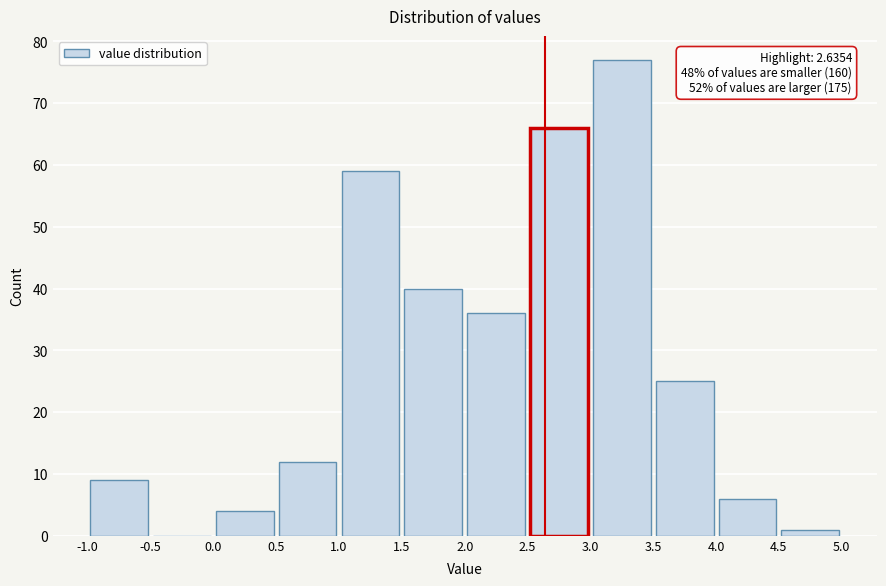

Over which range of the x-axis is the bar tallest?

3.0 to 3.5